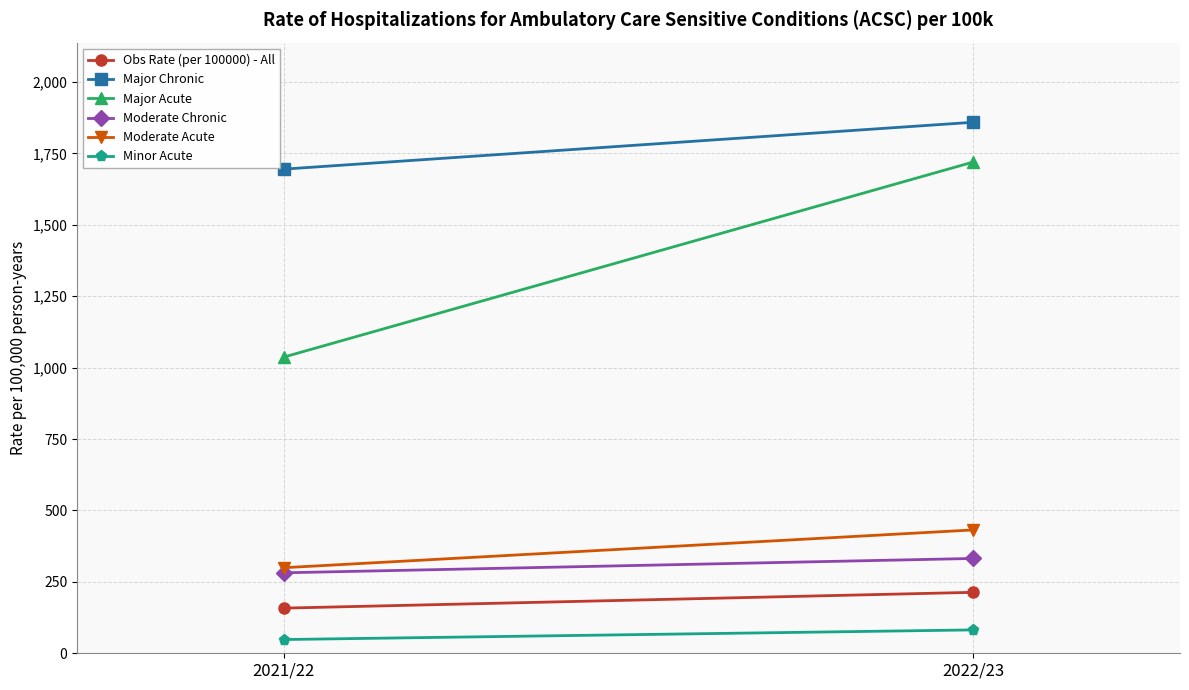

What position from the left is 2022/23?

2